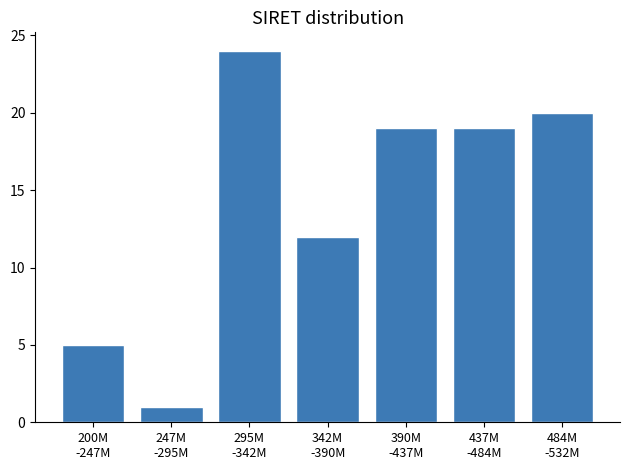

Reading left to right, extract all data points from this chart.

5	1	24	12	19	19	20